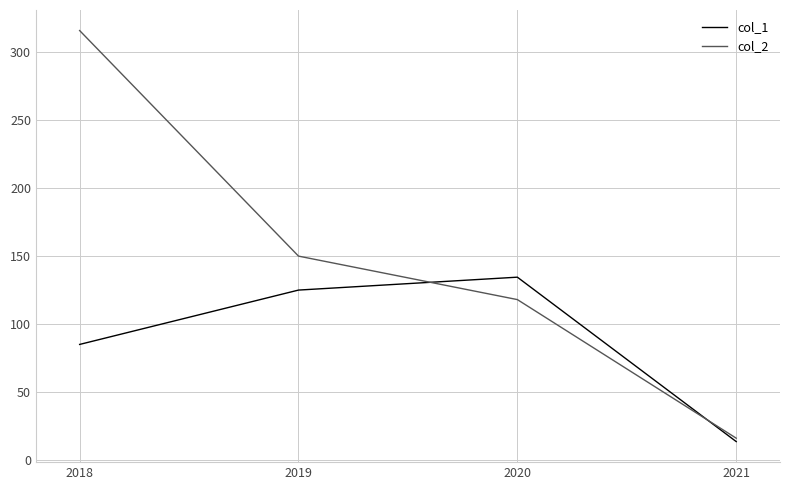

True or false: col_1 has more than 1 interior local peaks.

False